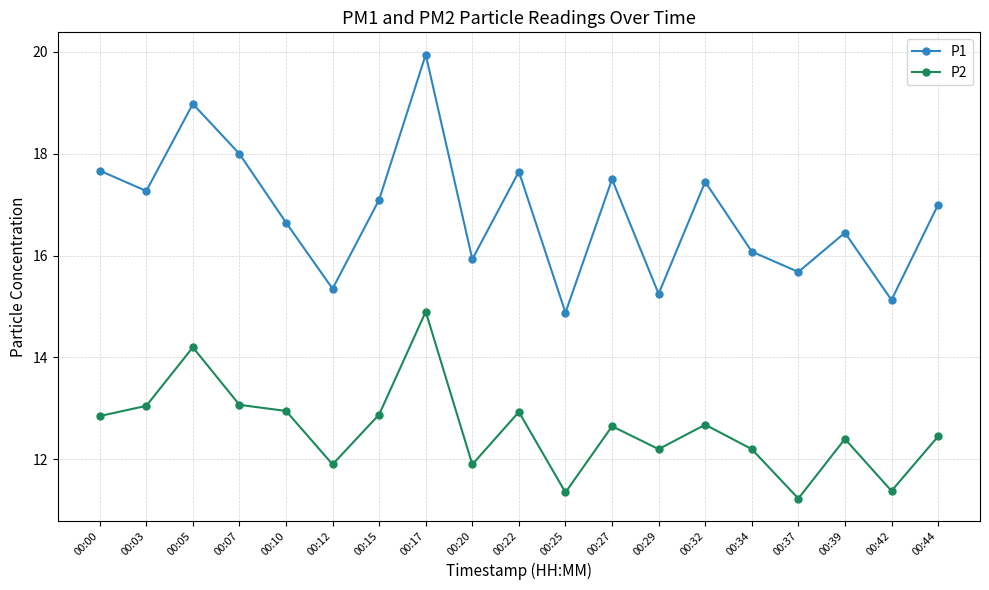

Is this an area chart (filled region under the line)?

No